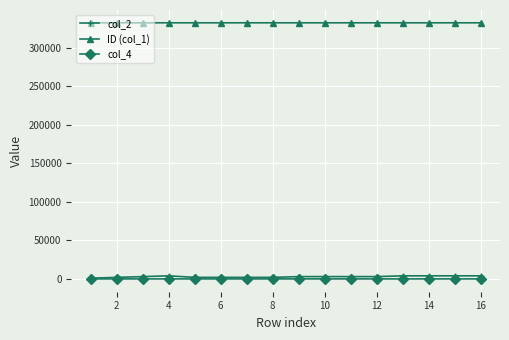

At how many categories does at least one series exceed 278308?

16